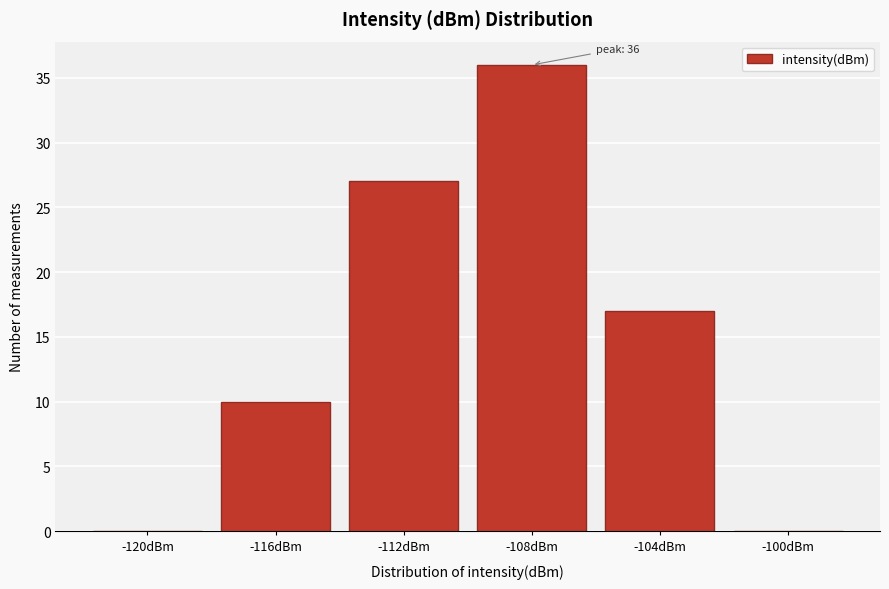

Reading left to right, what are all the values shown in this chart?

-120dBm=0	-116dBm=10	-112dBm=27	-108dBm=36	-104dBm=17	-100dBm=0